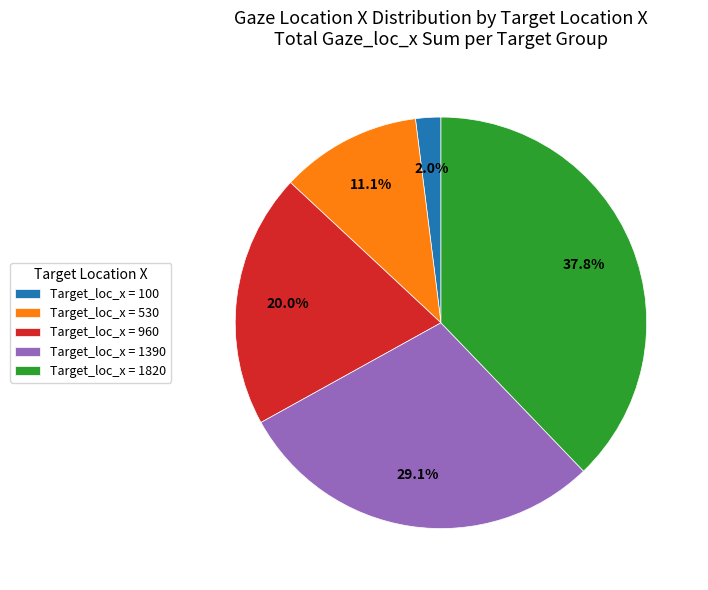

Do Target_loc_x = 1820 and Target_loc_x = 100 together represent more than half of the pie?

No